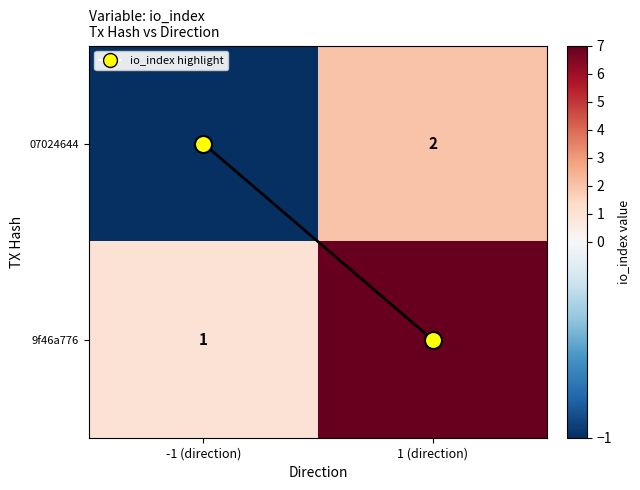

What is the maximum value for 9f46a776?

7